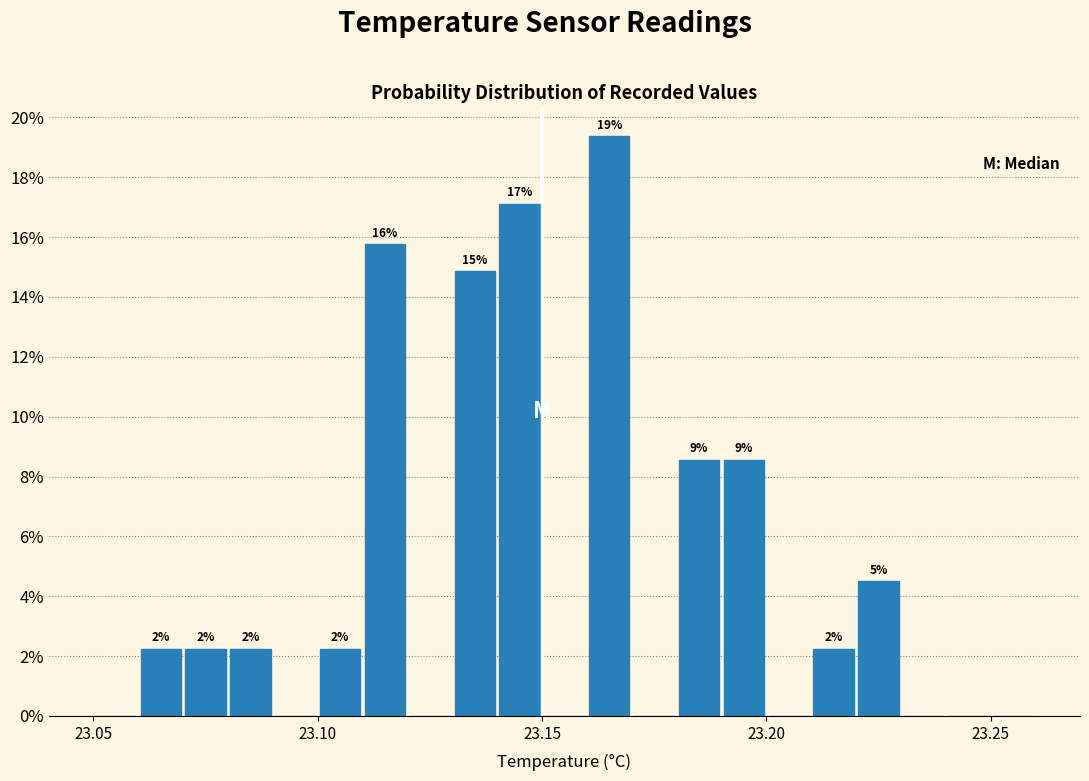

Around what value on the x-axis is the tallest bar? Give the approximate position of its centre, as read against the axis.

23.165